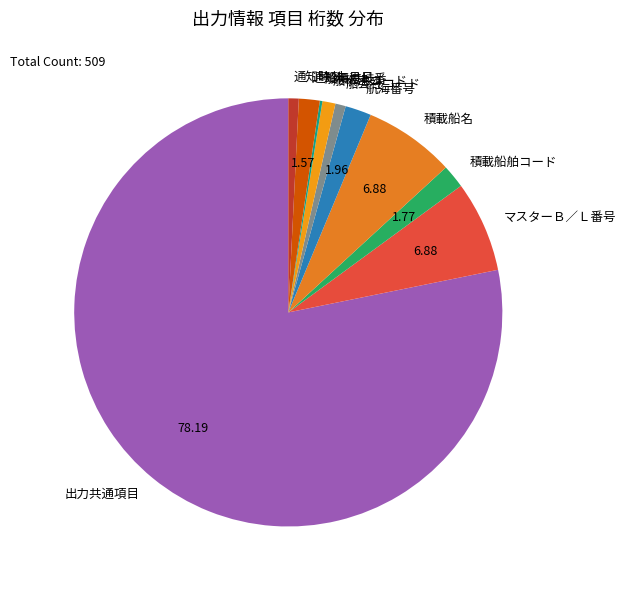

Which has a higher value, 船積港コード or 通知年月日?

通知年月日